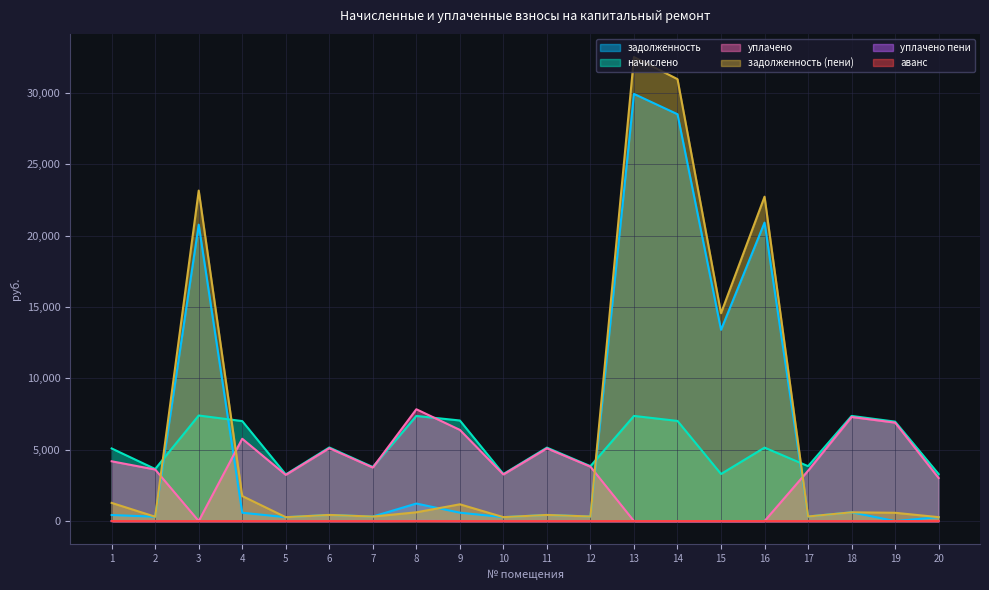

Reading right to left, transcribe all the data shown in this chart.

задолженность: 20=274.1	19=0.0	18=613.9	17=320.7	16=20915.6	15=13402.2	14=28509.9	13=29931.4	12=320.7	11=429.0	10=274.9	9=587.3	8=1227.8	7=315.7	6=429.8	5=272.4	4=583.9	3=20770.6	2=304.1	1=424.0
начислено: 20=3288.7	19=6967.2	18=7367.0	17=3848.5	16=5148.0	15=3298.7	14=7017.2	13=7367.0	12=3848.5	11=5148.0	10=3298.7	9=7047.2	8=7367.0	7=3788.5	6=5158.0	5=3268.7	4=7007.2	3=7397.0	2=3648.6	1=5088.0
уплачено: 20=3014.7	19=6896.8	18=7292.6	17=3527.8	16=0.0	15=0.0	14=0.0	13=0.0	12=3809.6	11=5096.1	10=3265.3	9=6388.8	8=7834.8	7=3750.2	6=5105.8	5=3235.7	4=5768.5	3=0.0	2=3611.7	1=4188.6
задолженность (пени): 20=274.1	19=580.6	18=613.9	17=320.7	16=22731.1	15=14565.5	14=30968.6	13=32512.6	12=320.7	11=429.0	10=274.9	9=1174.5	8=613.9	7=315.7	6=429.8	5=272.4	4=1754.4	3=23158.5	2=304.1	1=1273.9
уплачено пени: 20=0.0	19=2.9	18=0.0	17=0.0	16=0.0	15=0.0	14=0.0	13=0.0	12=0.0	11=0.0	10=0.0	9=0.0	8=10.6	7=0.0	6=0.0	5=0.2	4=0.0	3=0.0	2=0.0	1=0.0
аванс: 20=0.0	19=1.2	18=0.0	17=0.0	16=0.0	15=0.0	14=0.0	13=0.0	12=0.0	11=0.0	10=0.0	9=0.0	8=0.0	7=0.0	6=0.0	5=0.0	4=0.0	3=0.0	2=0.0	1=0.0